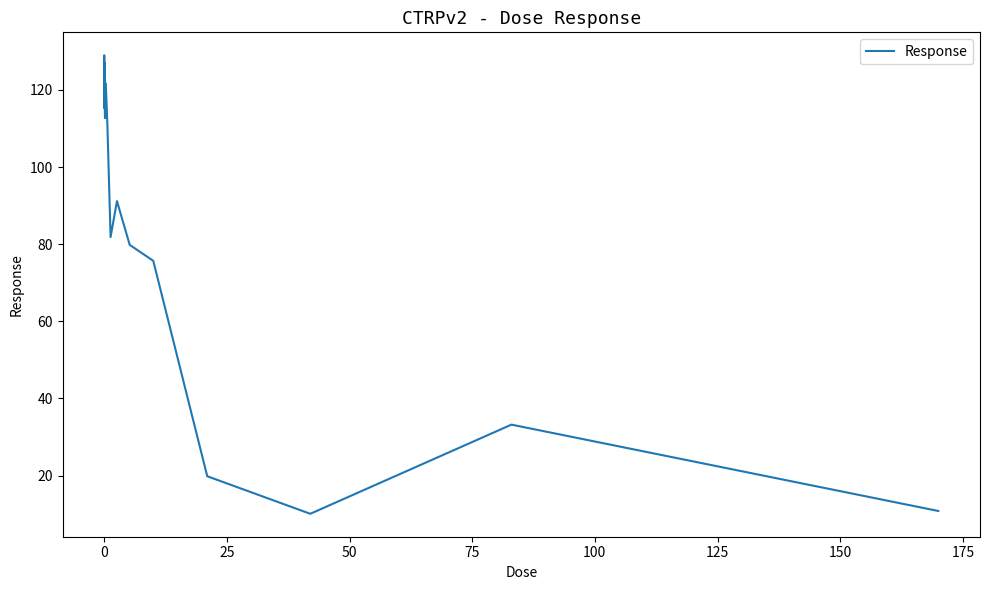

What is the maximum value shown in the chart?

129.0